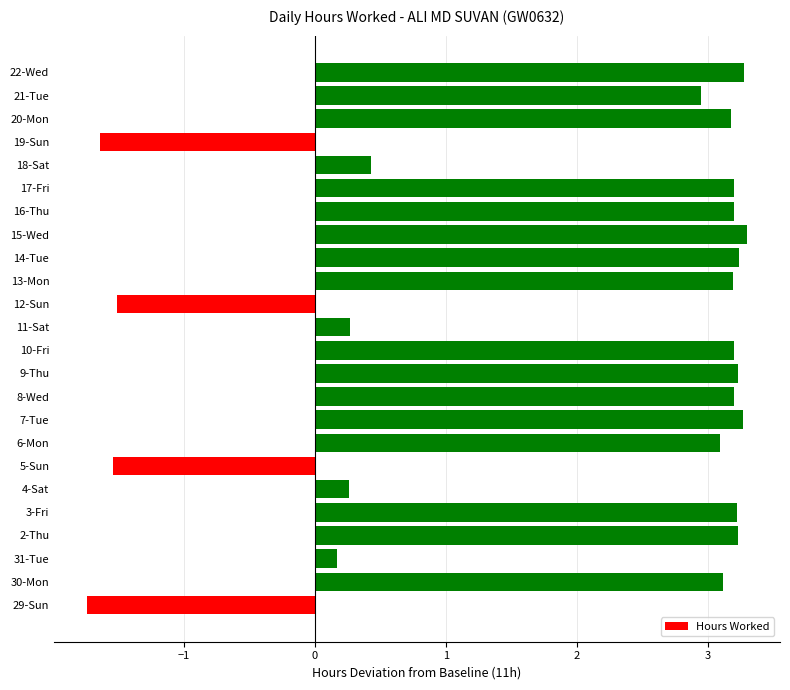

What is the difference between the maximum and minimum values?

5.0